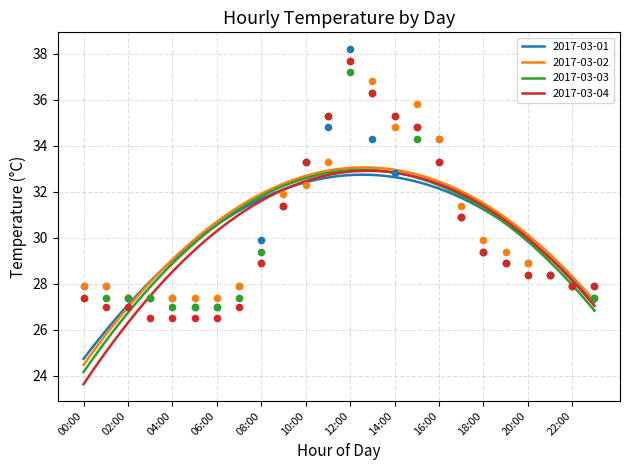

What is the total value across all series at 18:00?

118.1